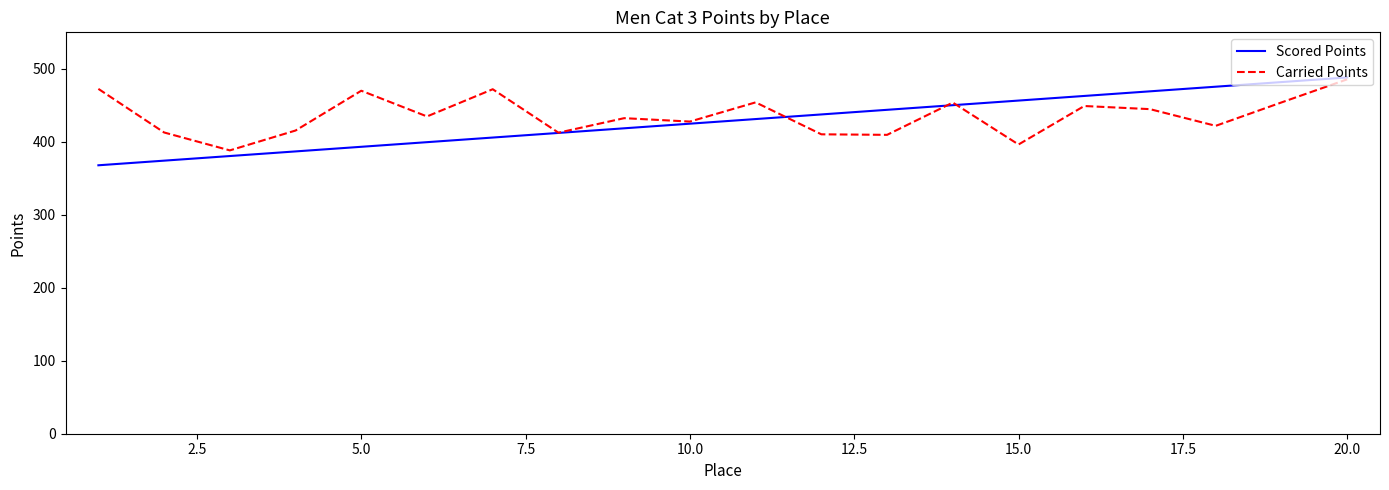

How many distinct data groups are displayed?

2